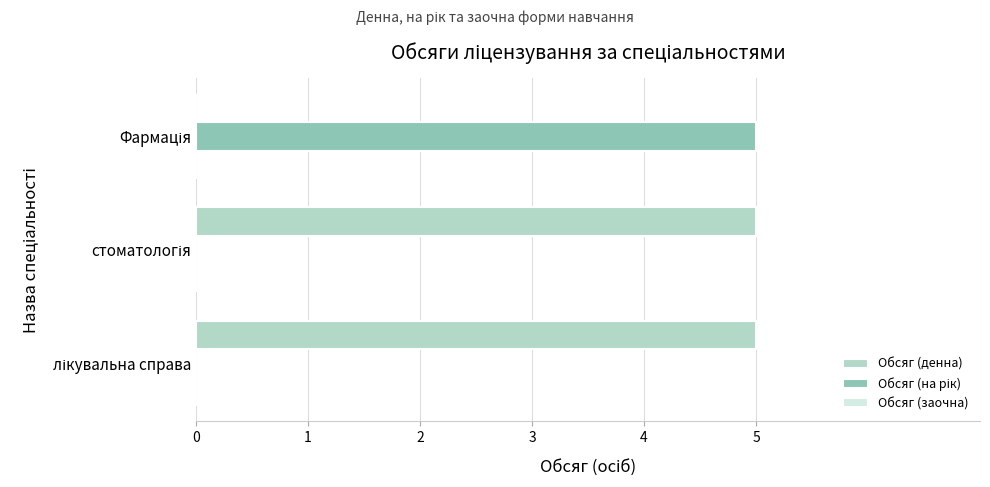

Which series has the largest total across all categories?

Обсяг (денна)